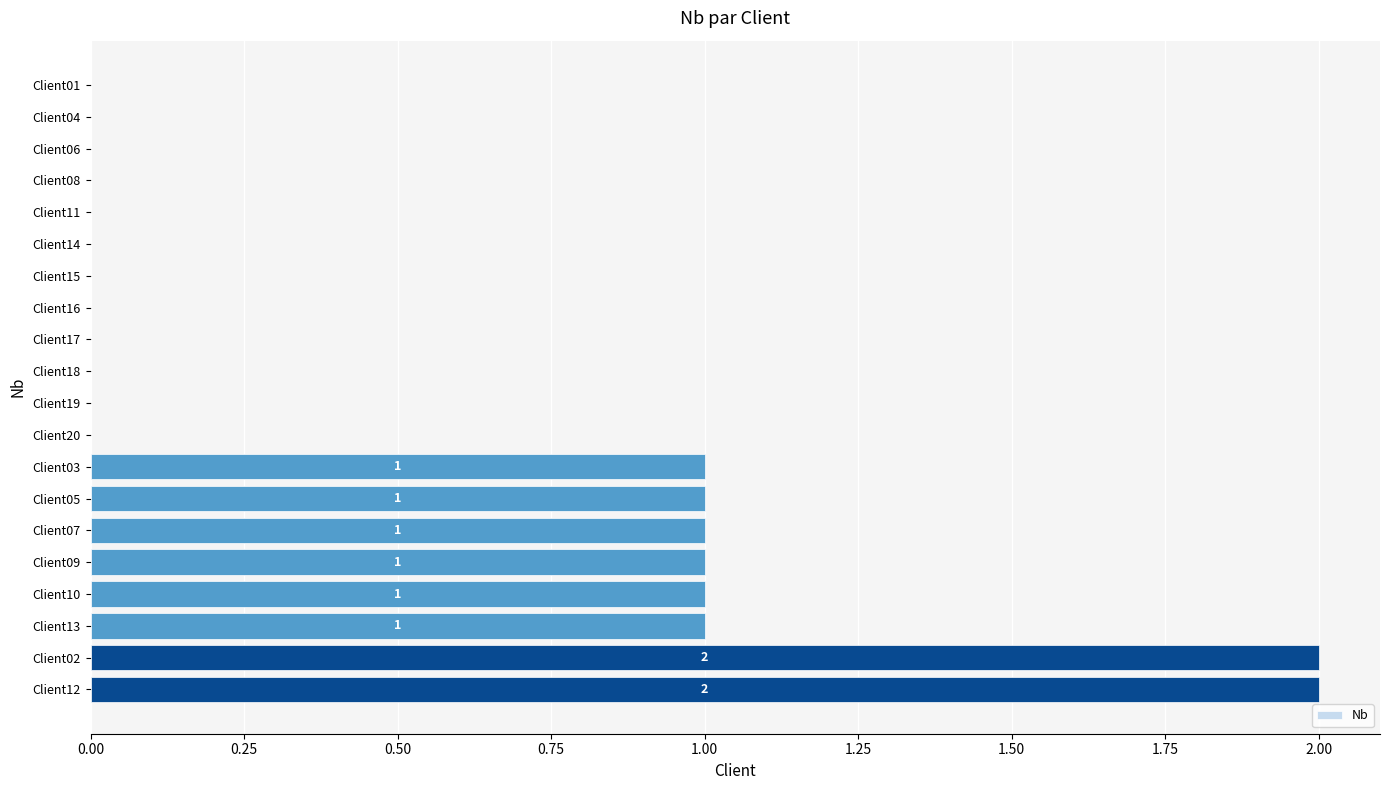

Reading top to bottom, transcribe all the data shown in this chart.

Client01=0	Client04=0	Client06=0	Client08=0	Client11=0	Client14=0	Client15=0	Client16=0	Client17=0	Client18=0	Client19=0	Client20=0	Client03=1	Client05=1	Client07=1	Client09=1	Client10=1	Client13=1	Client02=2	Client12=2